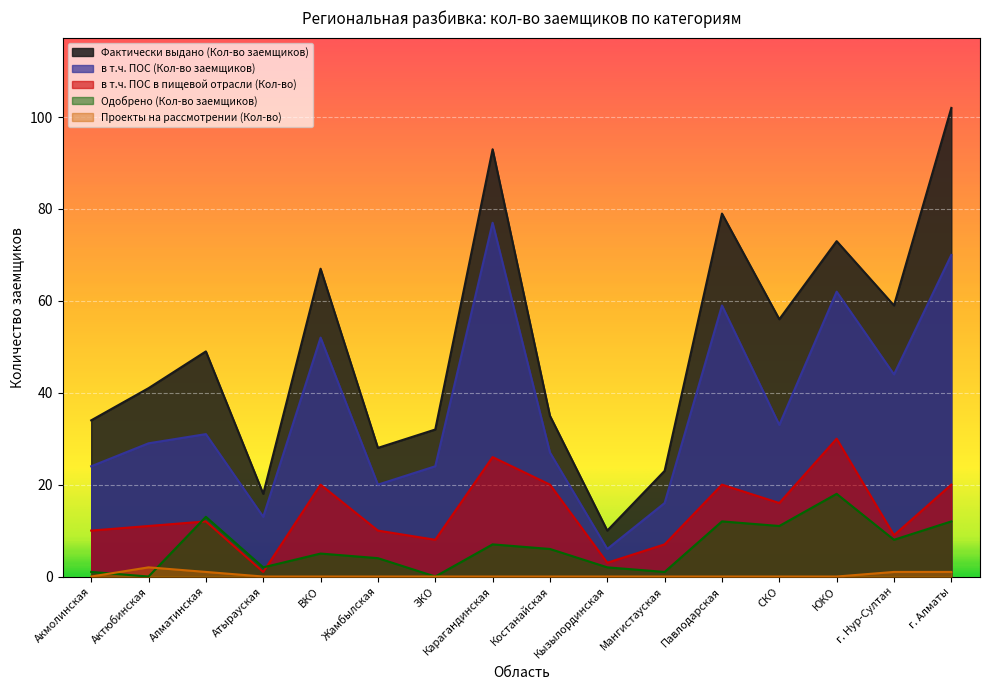

How many lines are shown in the chart?

5